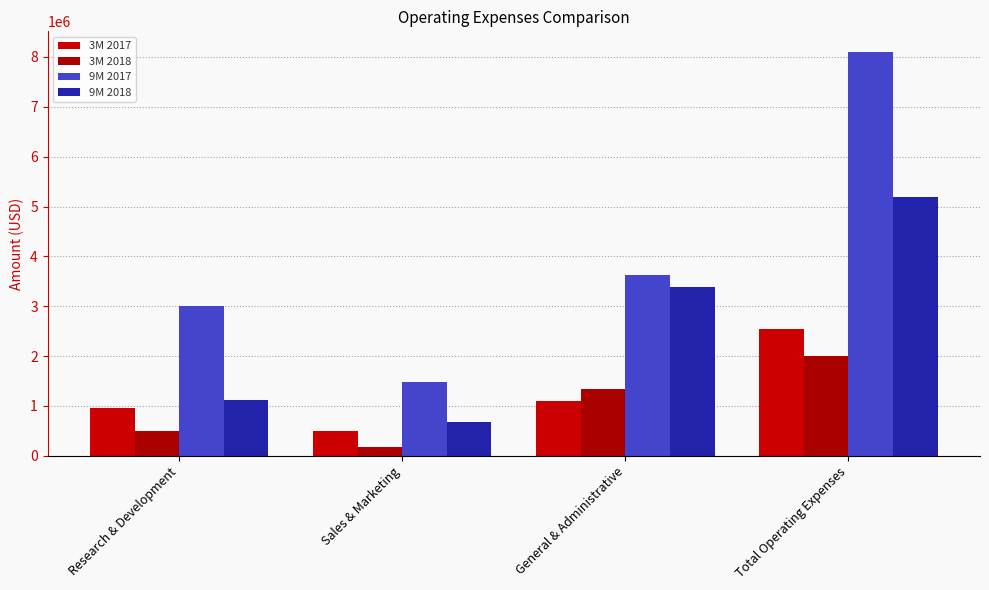

Is the value of 9M 2018 at Research & Development greater than the value of 3M 2017 at Sales & Marketing?

Yes